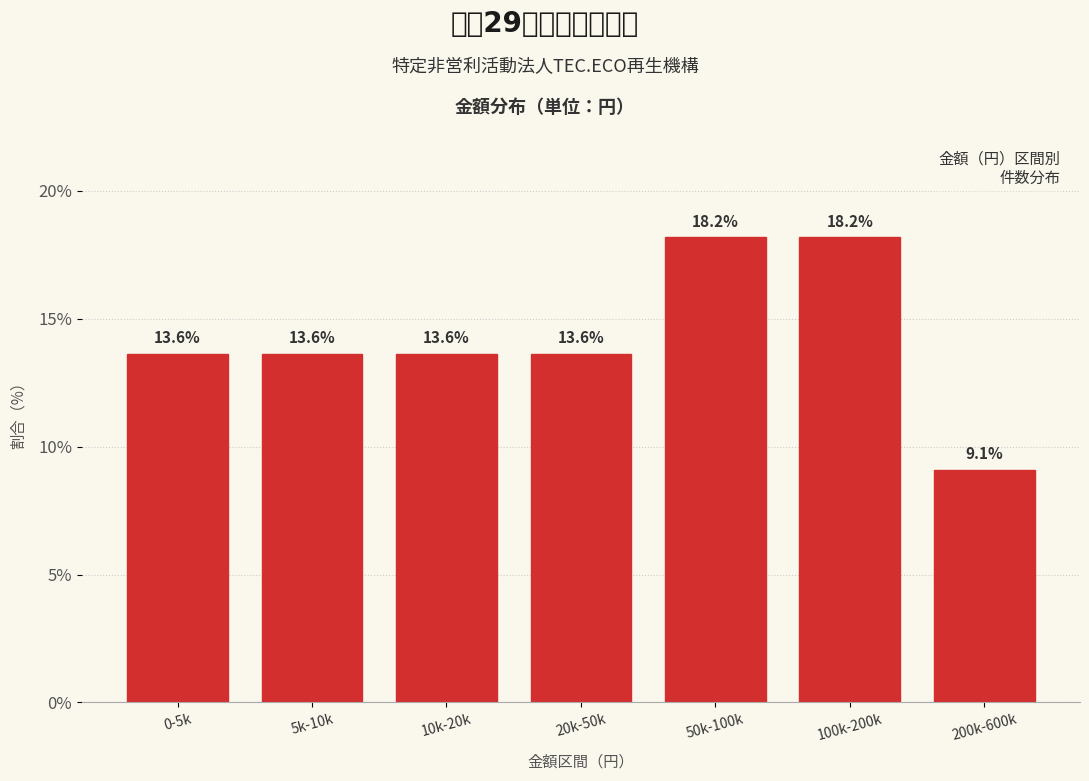

Reading right to left, extract all data points from this chart.

9.1	18.2	18.2	13.6	13.6	13.6	13.6